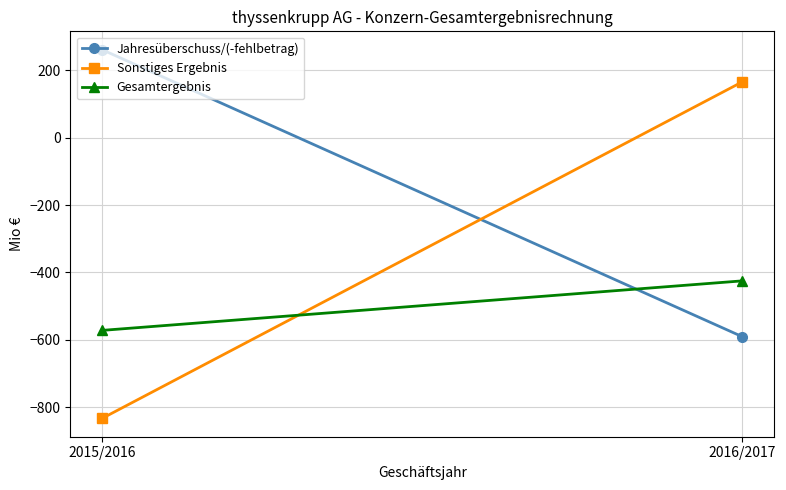

Is this an area chart (filled region under the line)?

No